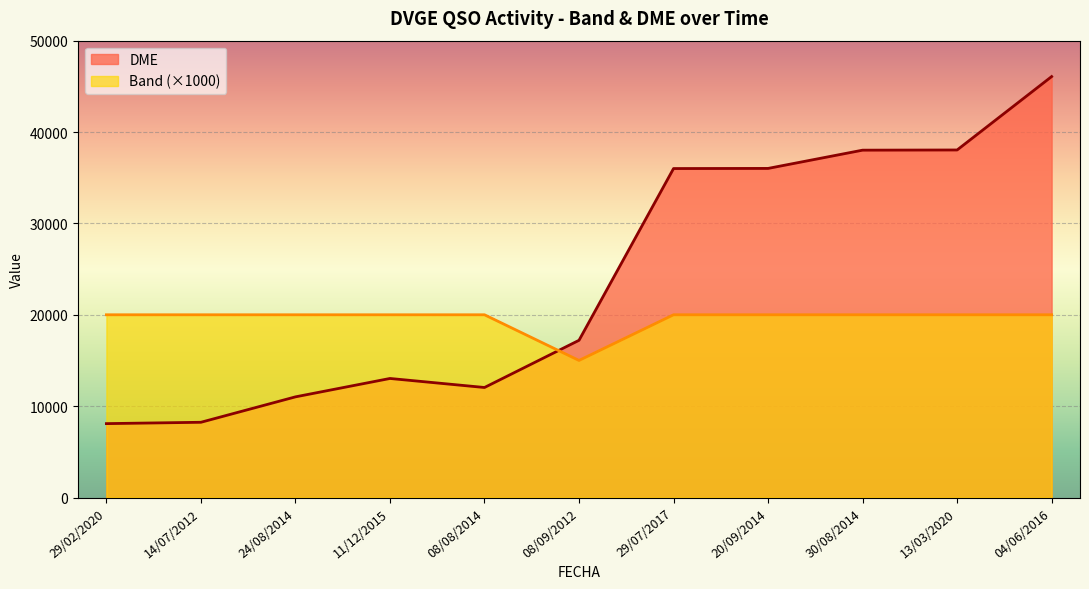

Reading right to left, extract all data points from this chart.

Band: 20000	20000	20000	20000	20000	15000	20000	20000	20000	20000	20000
DME: 46071	38036	38016	36018	36004	17206	12040	13028	11015	8233	8086